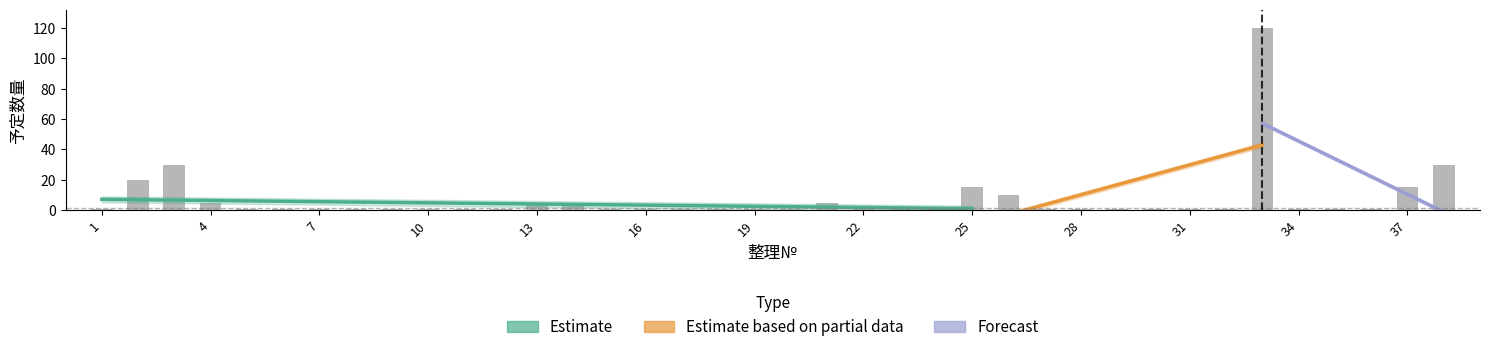

What is the ratio of the value at 2 to the value at 1?

20.0